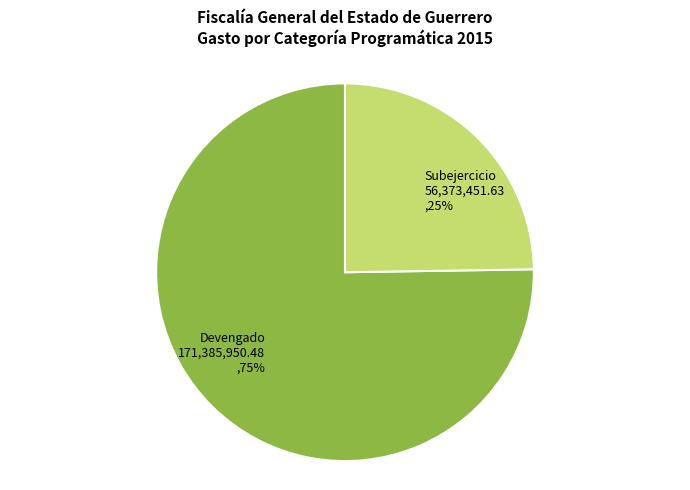

To the nearest percent, what portion does Subejercicio represent?

25%